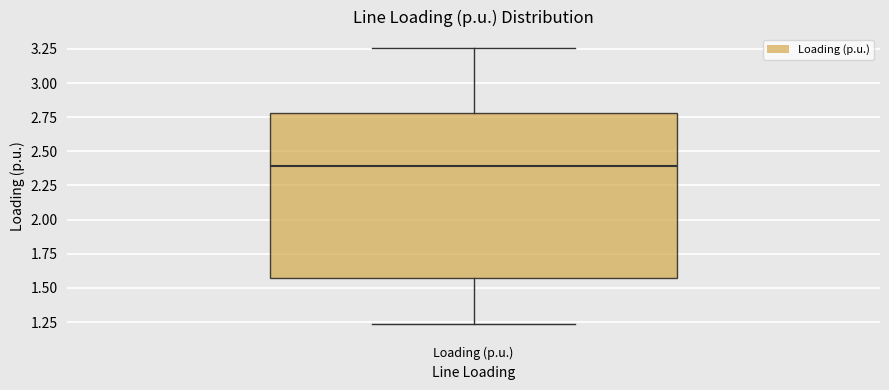

Read this box plot against the y-axis: the position of the median line, the range covered by the box, and the ends of both whiskers. The values are not printed on the chart, so give them approximately, as read against the axis.

median 2.40, box 1.55 to 2.80, whiskers 1.25 to 3.25